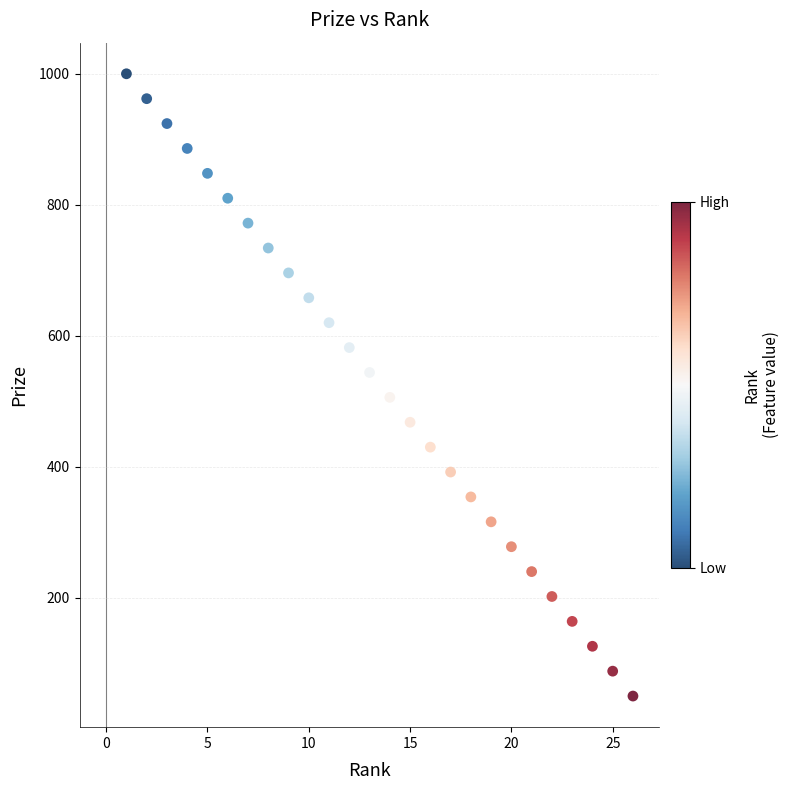

Count the number of points in this scatter plot.

26